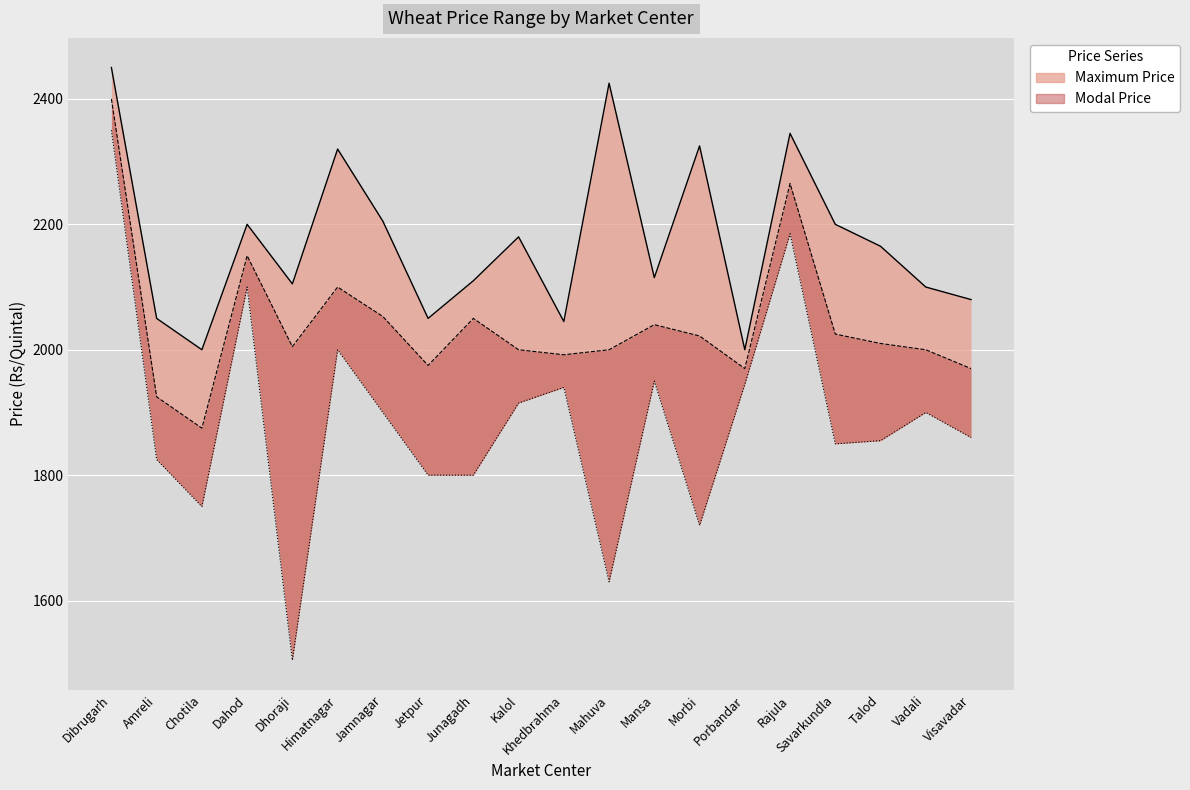

True or false: Maximum Price and Modal Price intersect in this chart.

False